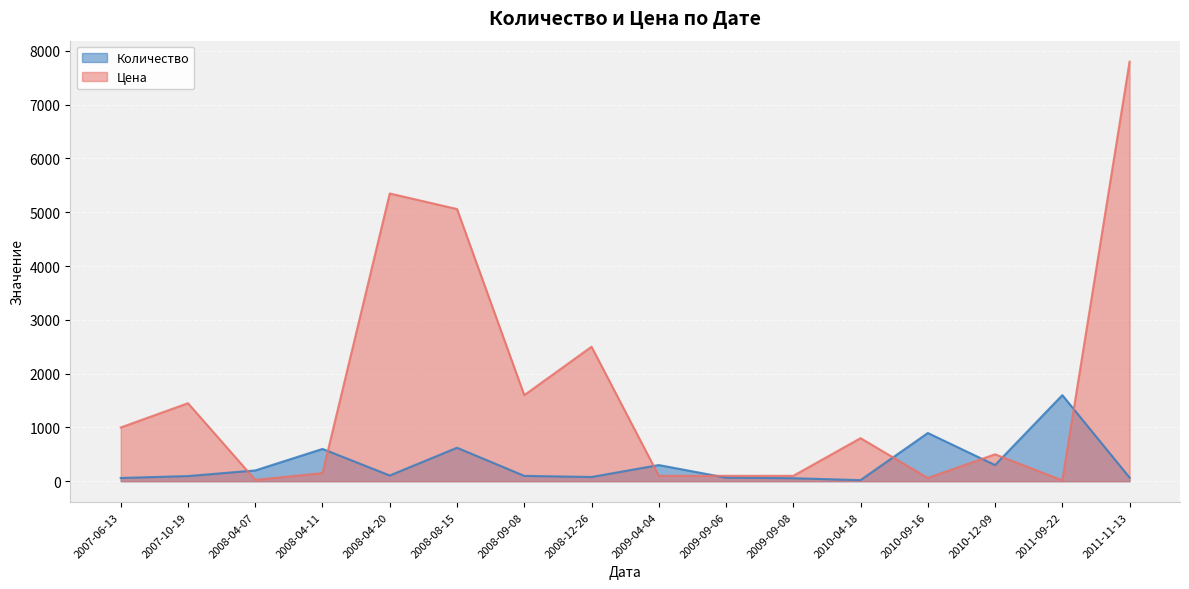

Reading left to right, list all the values displayed in this chart.

Количество: 60	95	200	600	106	622	99	78	300	66	55	20	896	300	1600	67
Цена: 999	1450	25	150	5349	5060	1600	2500	100	100	100	800	60	500	15	7800